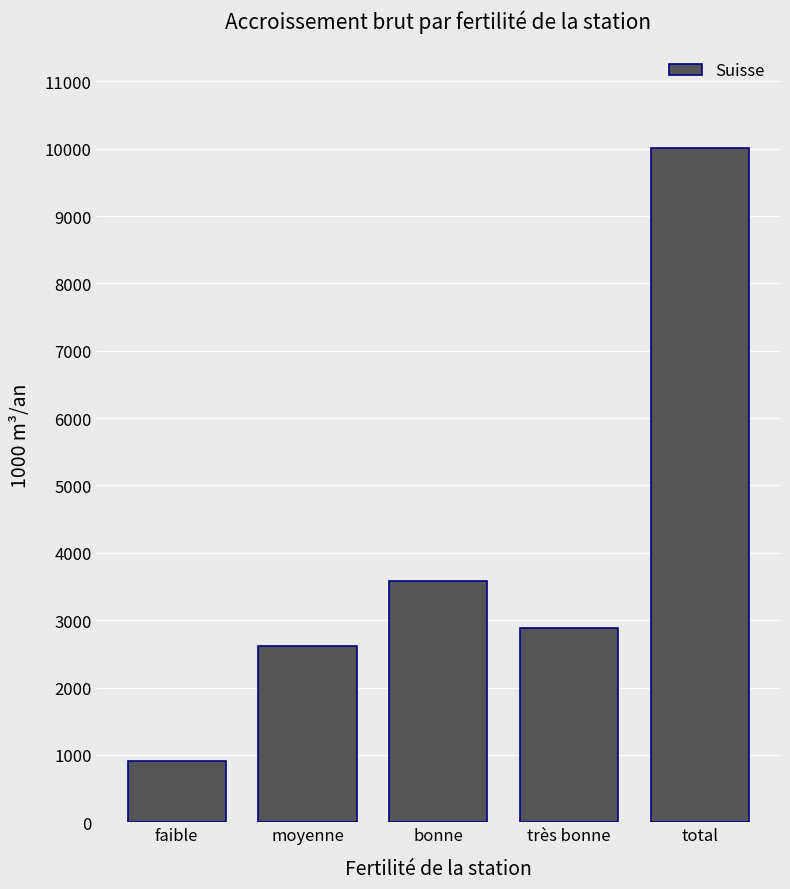

List the labels in order of value, largest first.

total, bonne, très bonne, moyenne, faible